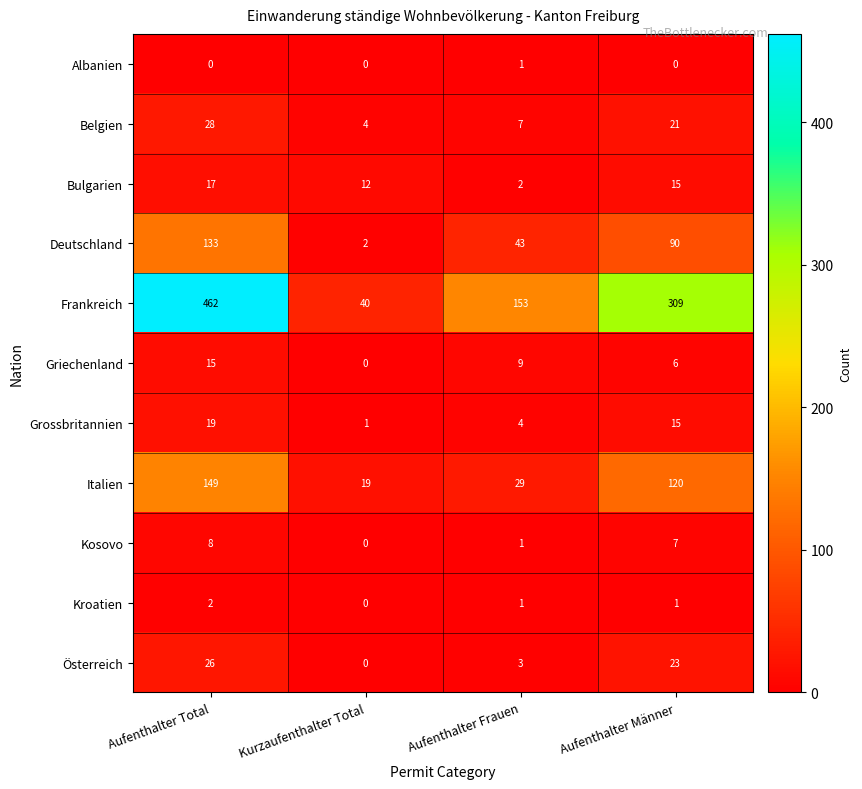

Which series has the largest range (max minus min)?

Frankreich